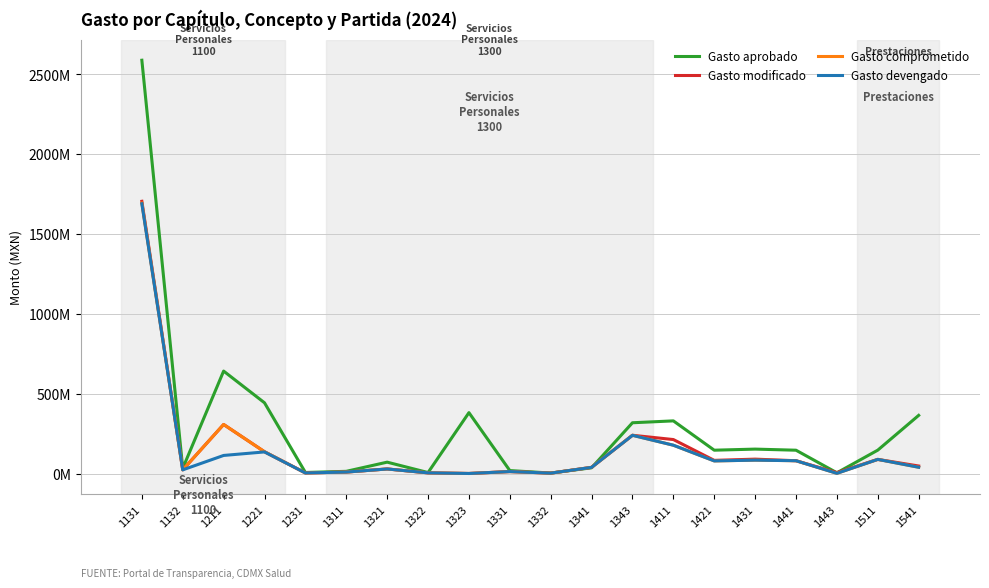

The value of Gasto aprobado at 1132 is 33520842. True or false?

True